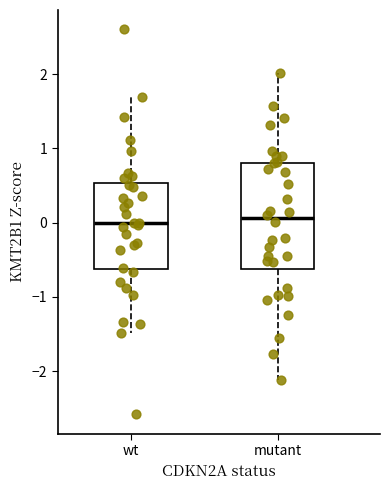

Where does the upper whisker of the box for wt end on the y-axis? The values are not printed on the chart, so give them approximately, as read against the axis.

1.7